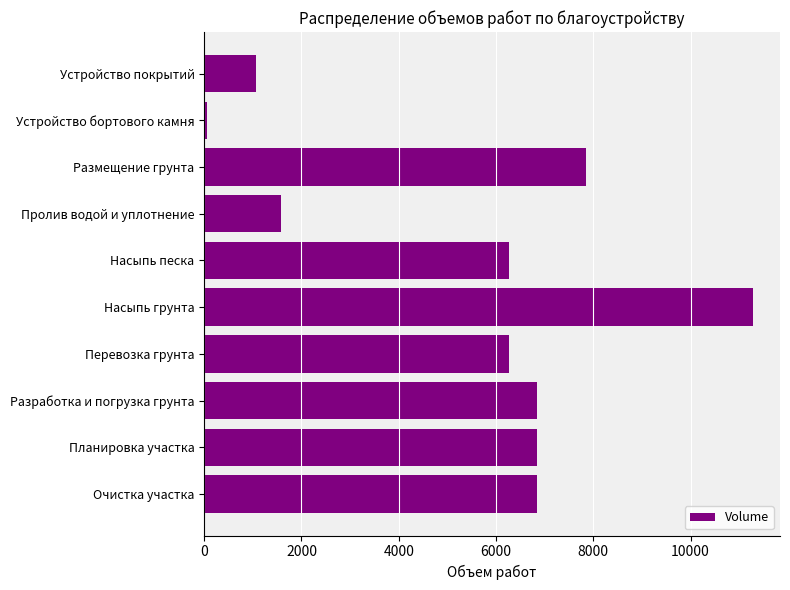

Which label corresponds to the largest value in the chart?

Насыпь грунта